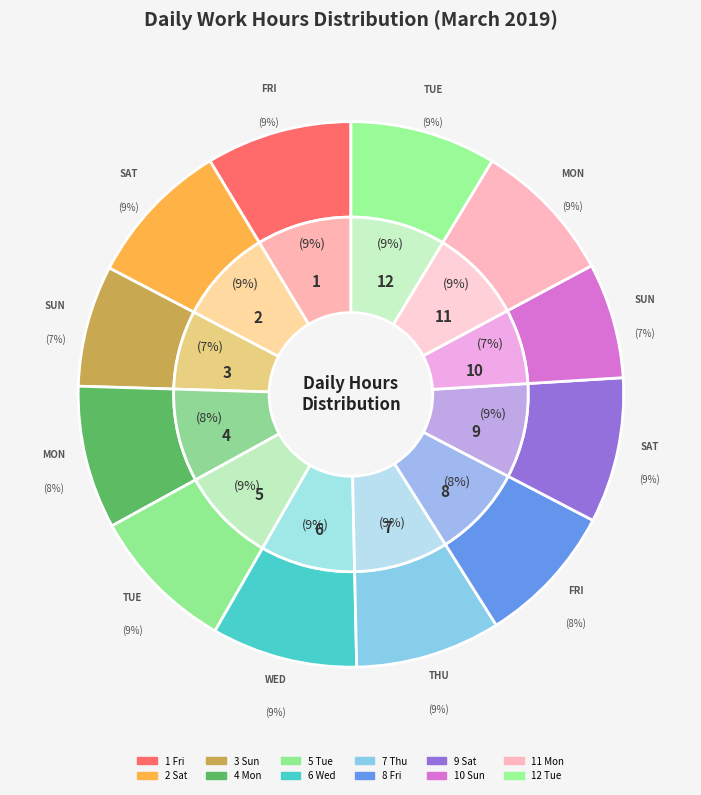

Does 1 Fri account for over 50% of the chart?

No